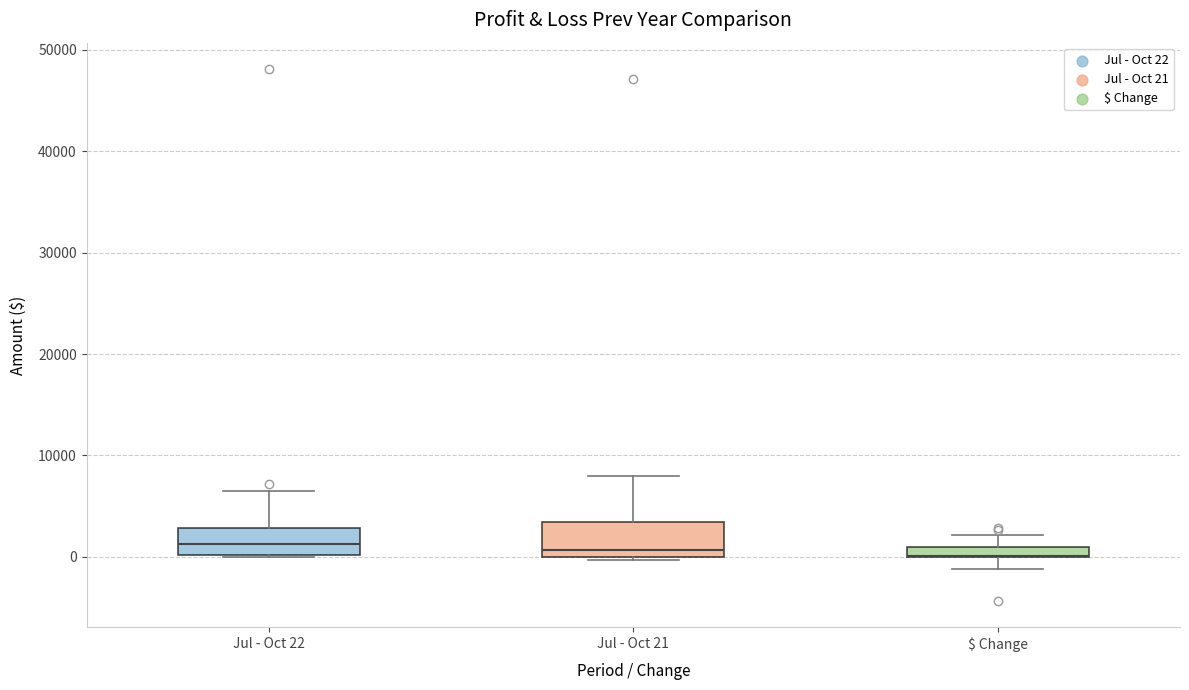

Where is the upper edge of the box for Jul - Oct 21 on the y-axis? The values are not printed on the chart, so give them approximately, as read against the axis.

3000